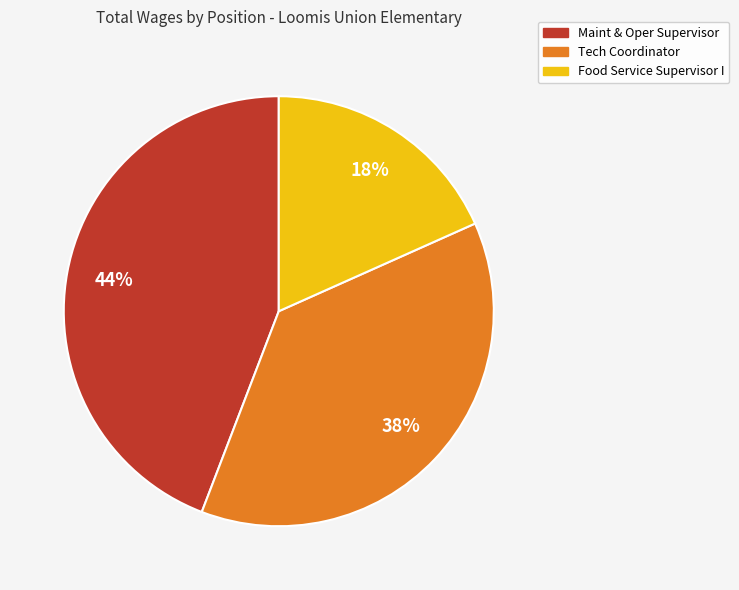

Which slice is the smallest?

Food Service Supervisor I